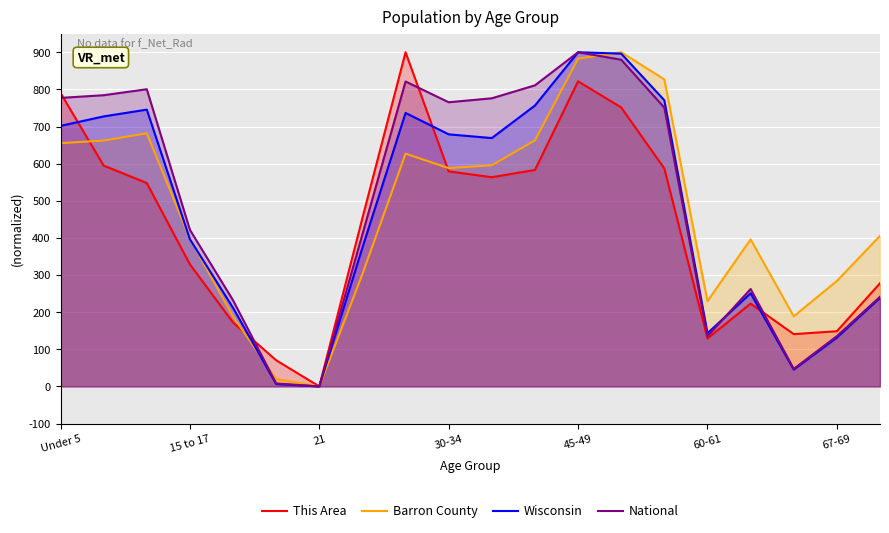

What is the total value across all series at 60-61?

637.5